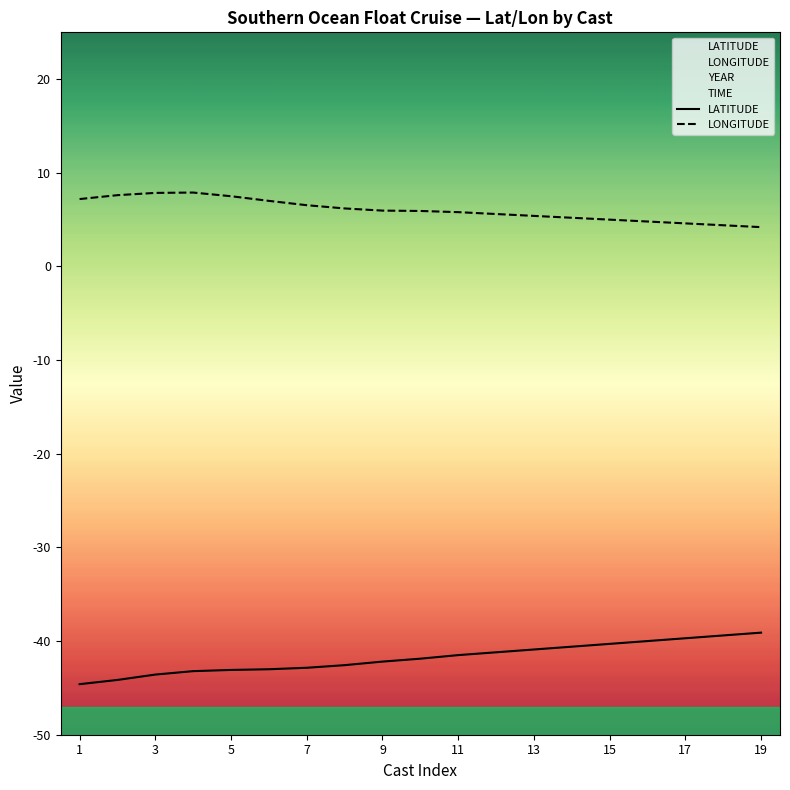

Between 3 and 12, which series saw the biggest shift?

LATITUDE